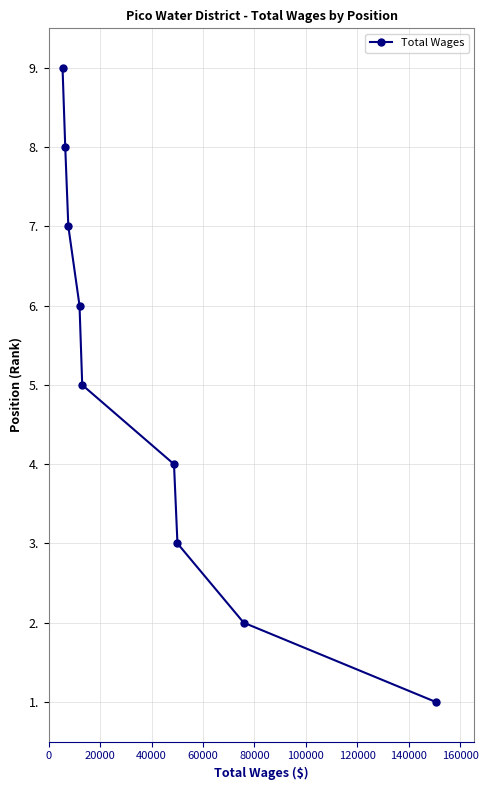

Does the chart display data point markers on the line(s)?

Yes